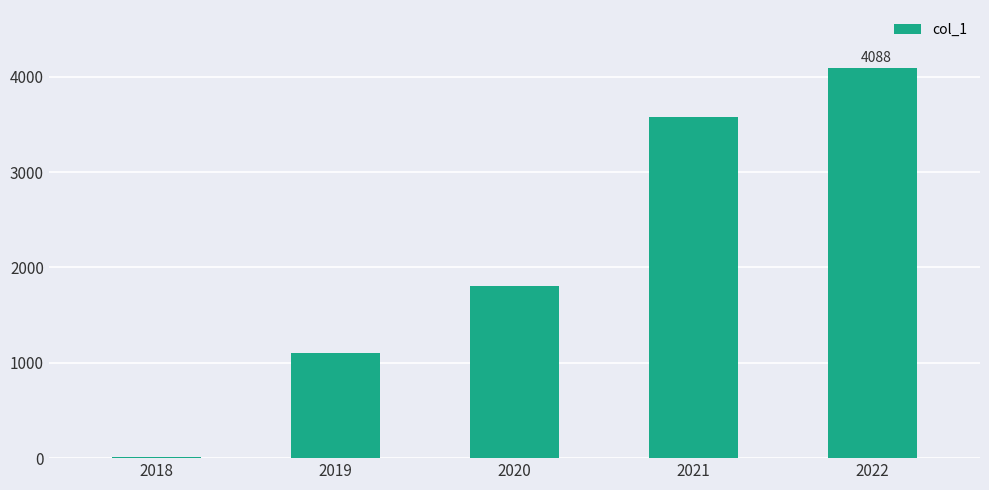

Reading left to right, list all the values displayed in this chart.

2018=11	2019=1107	2020=1809	2021=3579	2022=4088